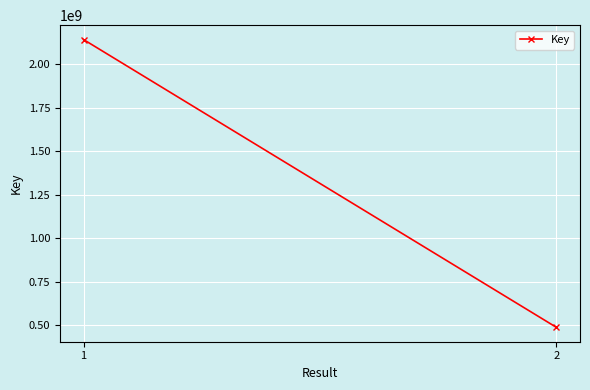

Which label corresponds to the smallest value in the chart?

2